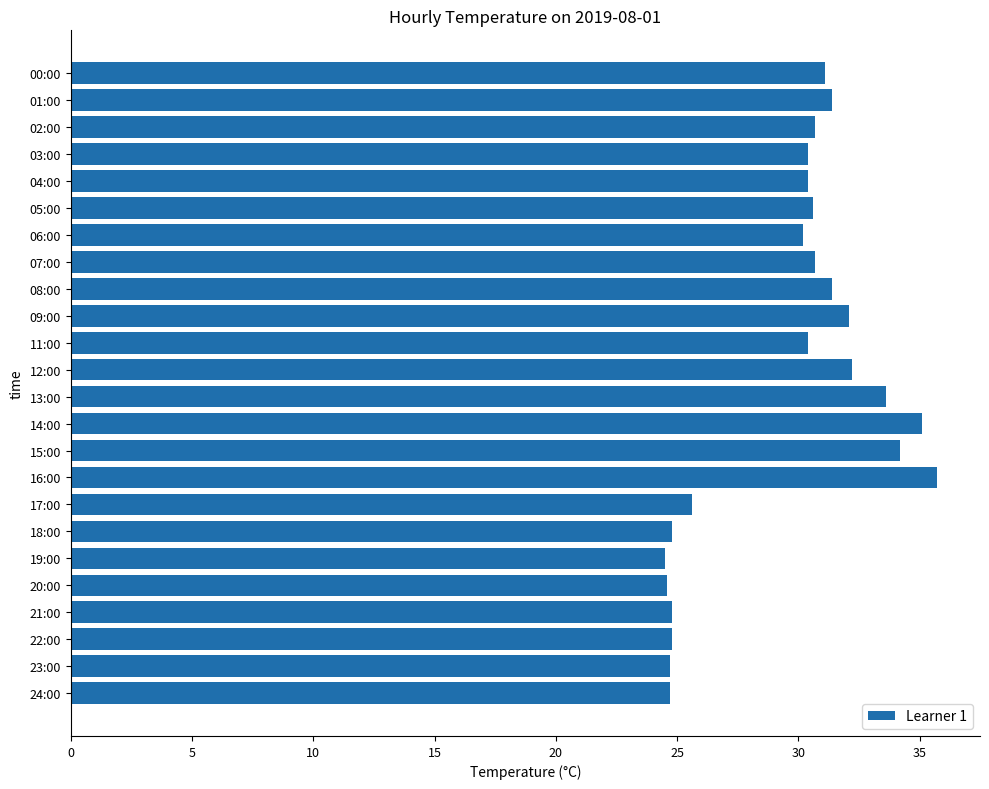

True or false: the data shows 13.0 at 20:00.

False